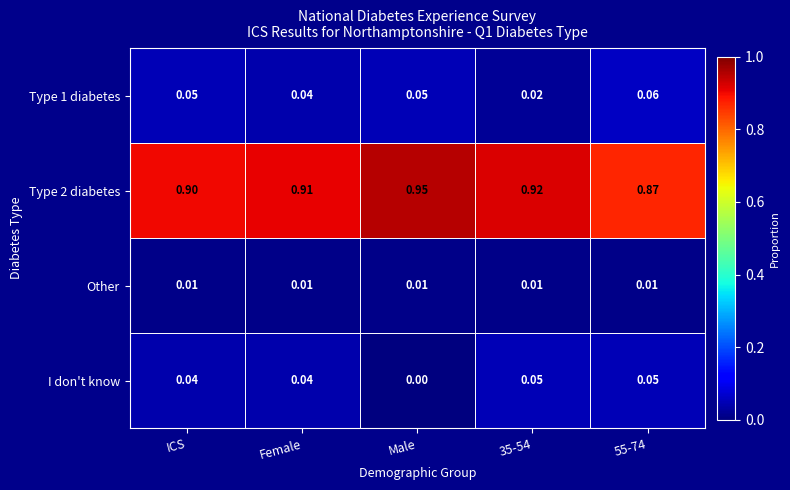

Where is I don't know nearest to the value 0?

Male